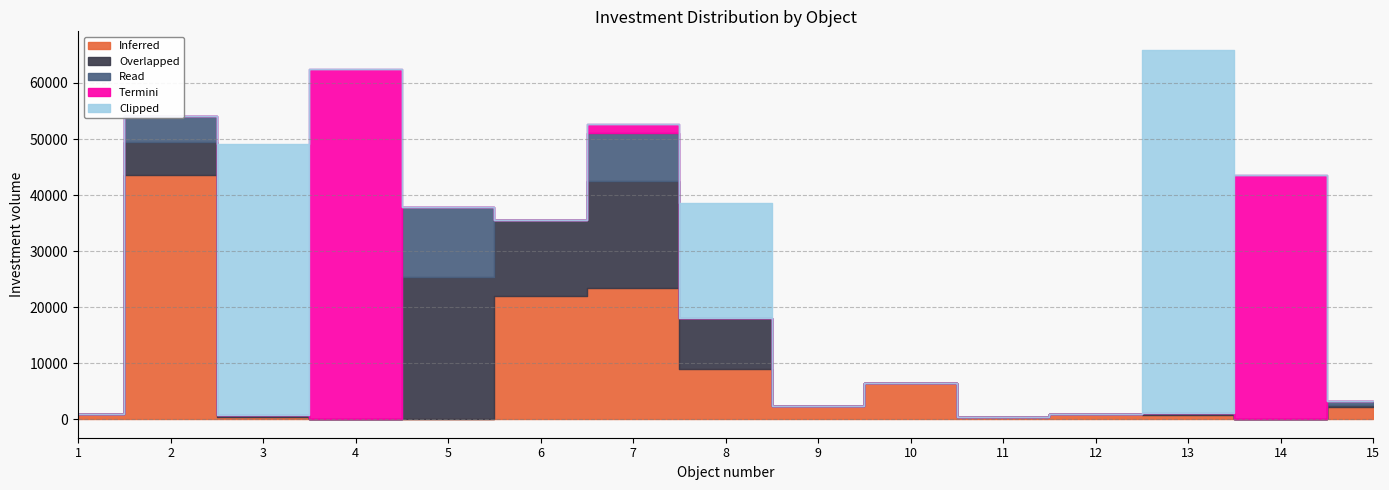

Does the chart display data point markers on the line(s)?

No